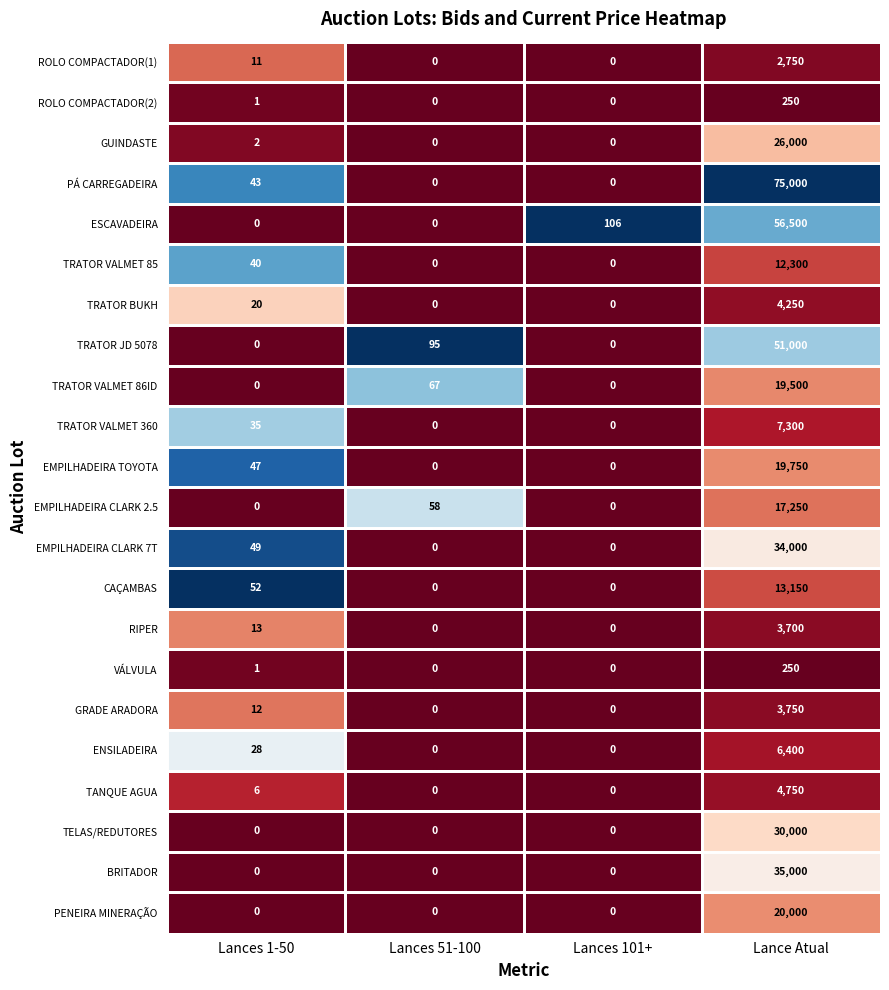

At which category is the sum across all series the highest?

Lance Atual